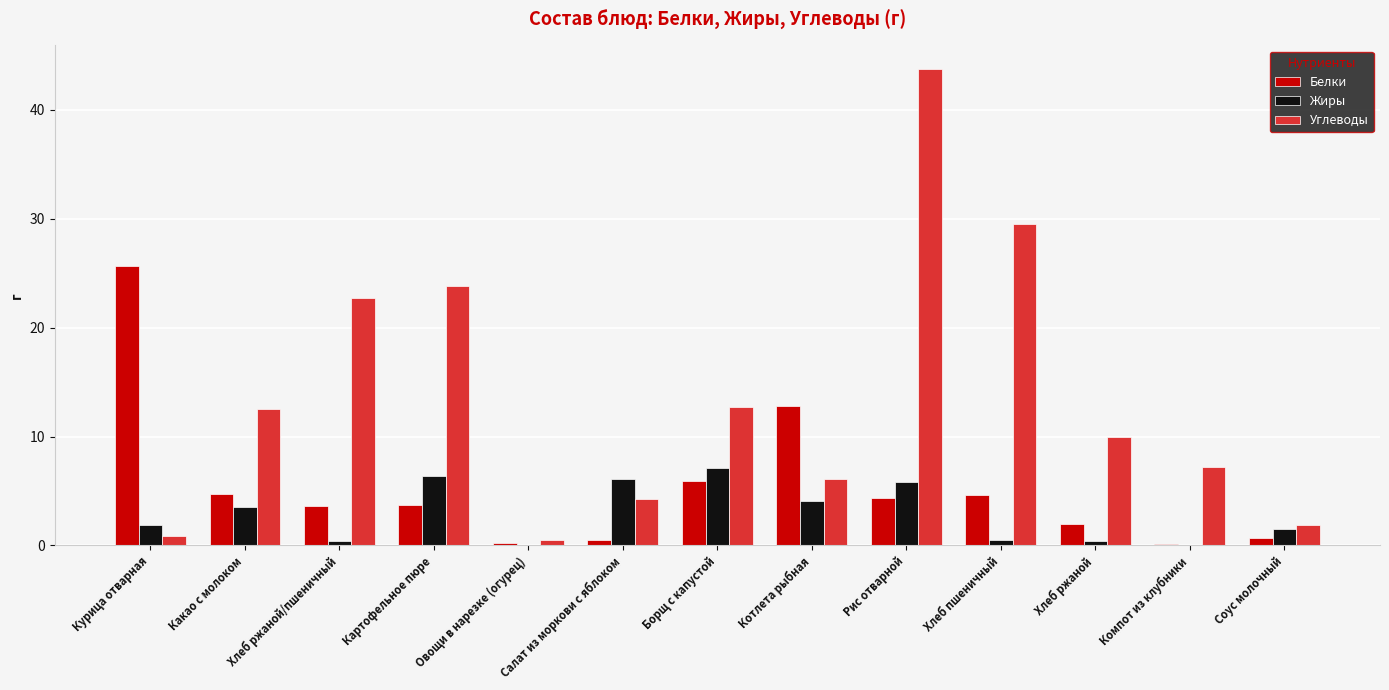

What is the maximum value shown in the chart?

43.7